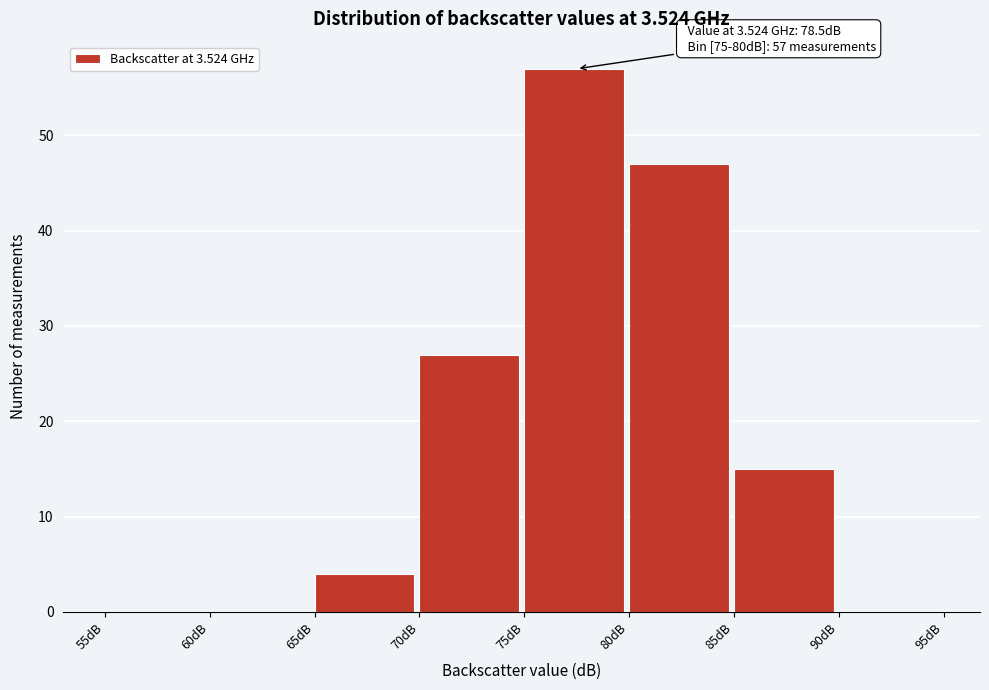

Which range on the x-axis has the tallest bar?

75 to 80